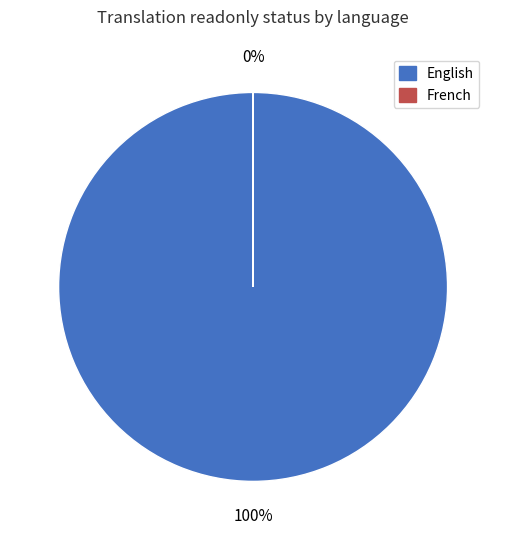

Which has a higher value, English or French?

English